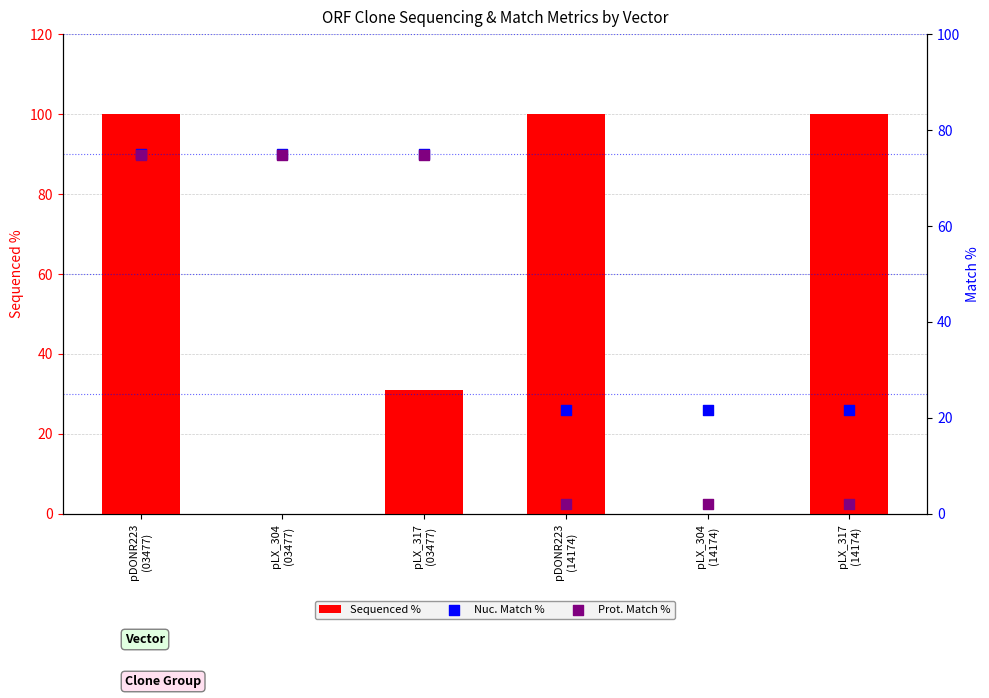

Which series has the largest total across all categories?

Sequenced %